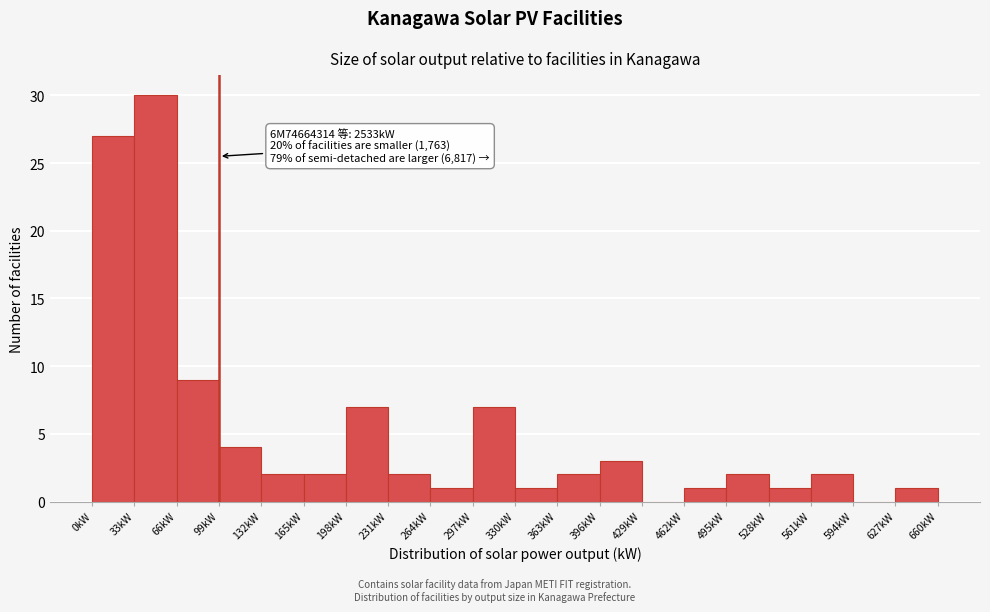

Which range on the x-axis has the tallest bar?

33 to 66